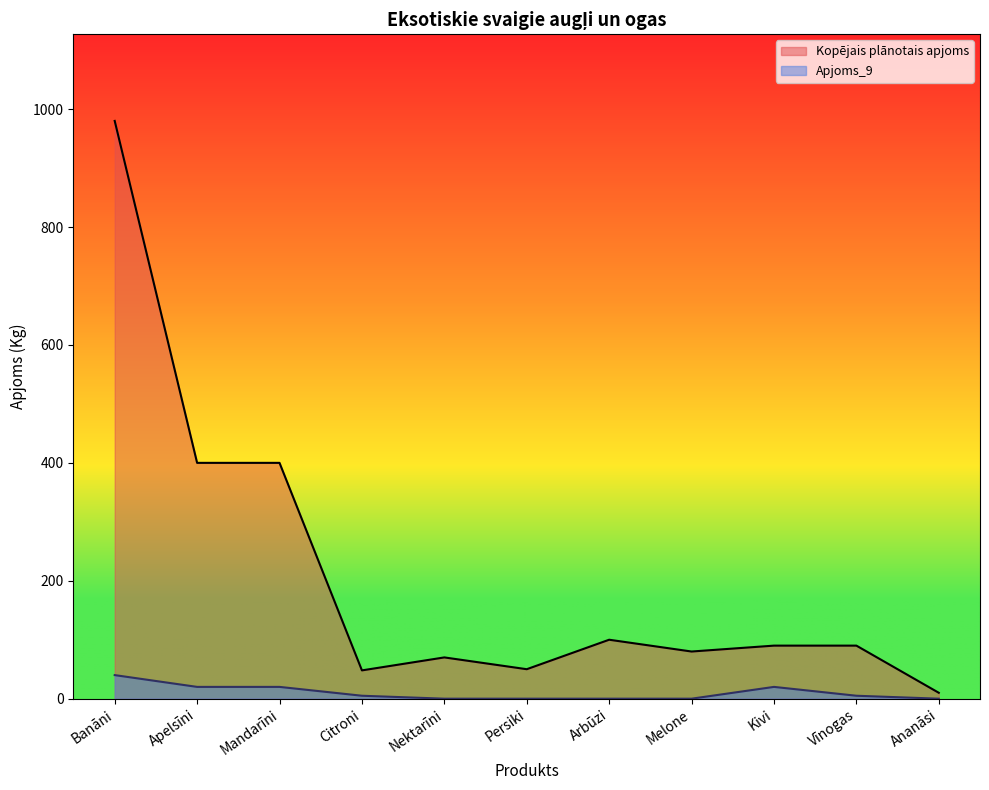

What is the label of the 10th point from the left?

Vīnogas